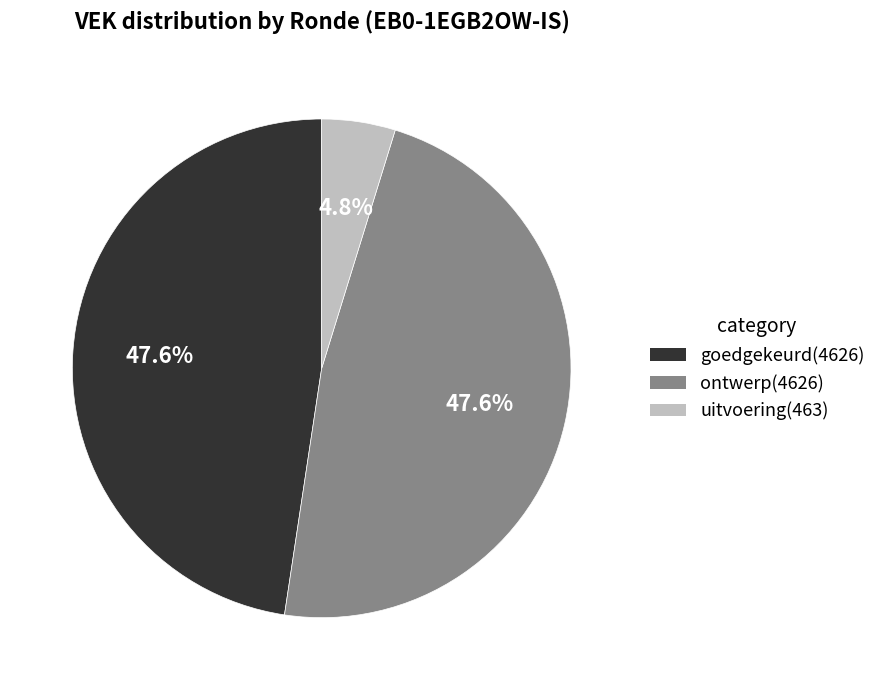

Count the number of slices in the pie.

3